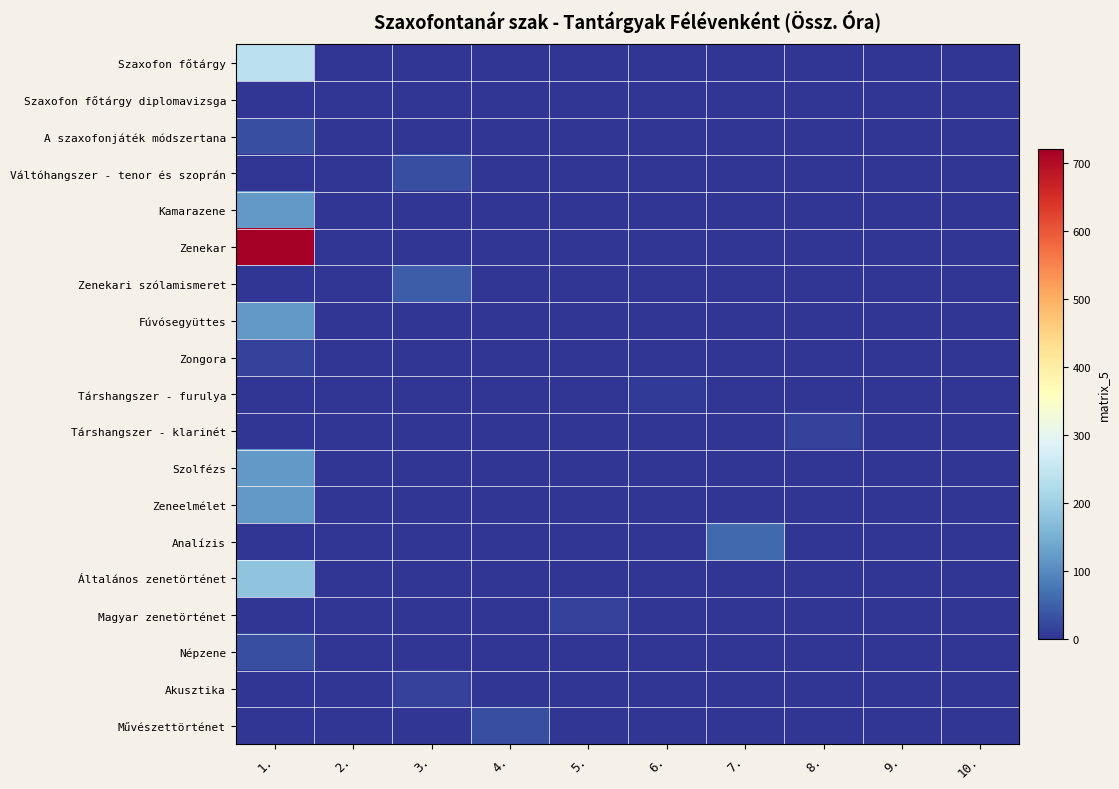

Rank the series at 6. from lowest to highest value.

Szaxofon főtárgy, Szaxofon főtárgy diplomavizsga, A szaxofonjáték módszertana, Váltóhangszer - tenor és szoprán, Kamarazene, Zenekar, Zenekari szólamismeret, Fúvósegyüttes, Zongora, Társhangszer - klarinét, Szolfézs, Zeneelmélet, Analízis, Általános zenetörténet, Magyar zenetörténet, Népzene, Akusztika, Művészettörténet, Társhangszer - furulya